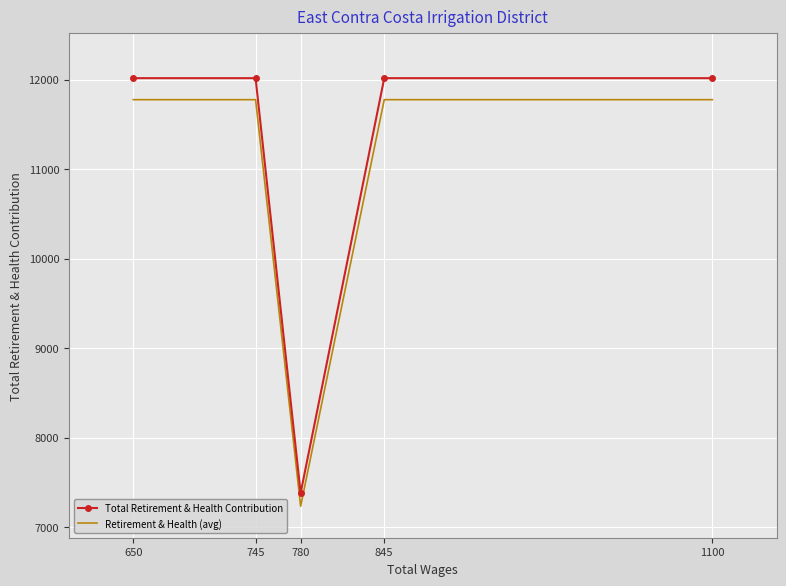

Reading right to left, list all the values displayed in this chart.

Total Retirement & Health Contribution: 12018.0	12018.0	7381.0	12018.0	12018.0
Retirement & Health (avg): 11777.6	11777.6	7233.4	11777.6	11777.6